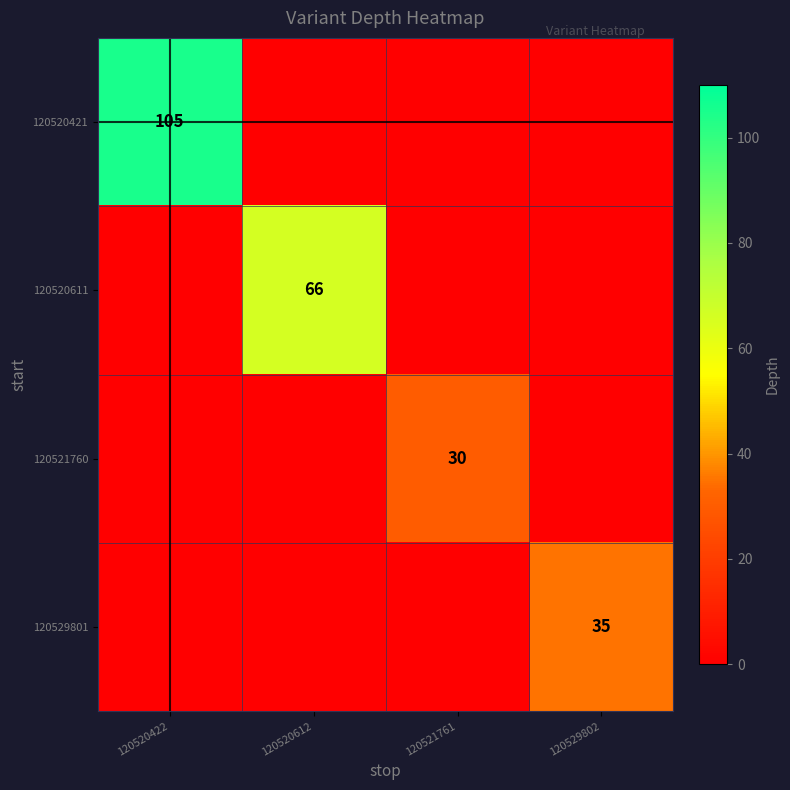

How many 120521760 values are between 0 and 30?

4